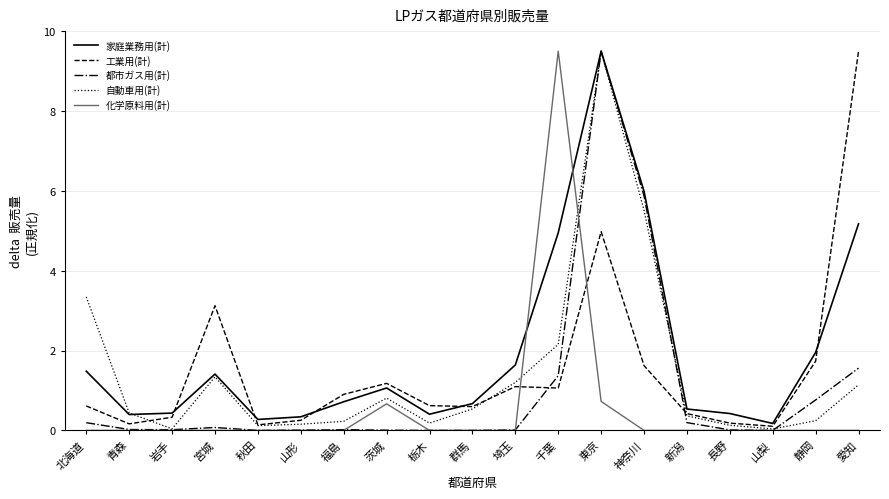

True or false: 都市ガス用(計) has a value of 0.2 at 新潟.

True